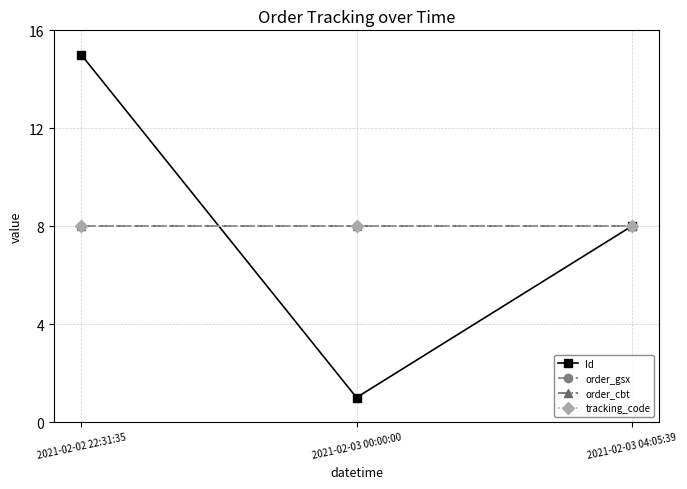

Read the order_cbt value at 2021-02-02 22:31:35.

8